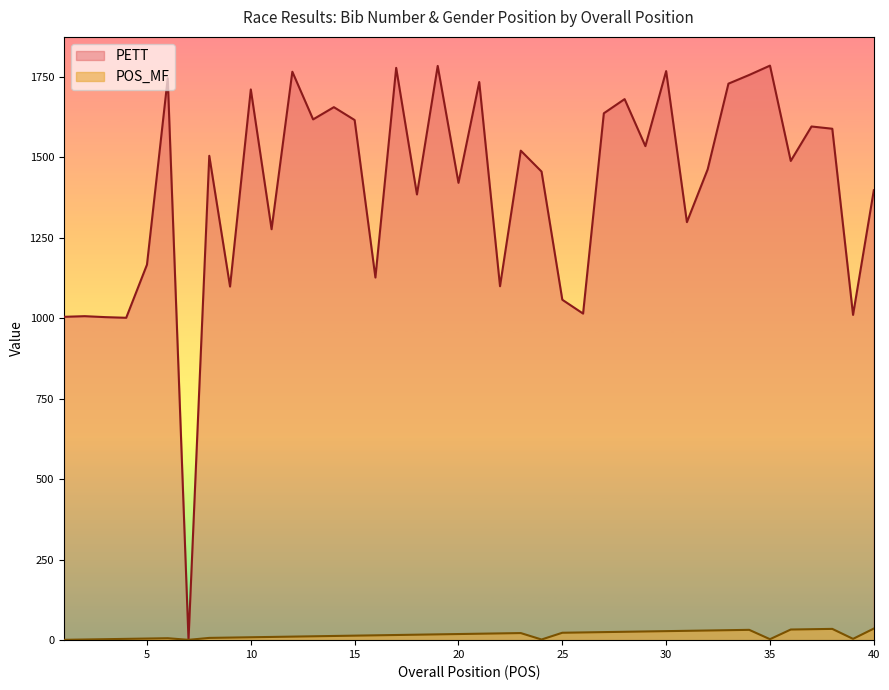

What is the value of the PETT point at the 8th from the left?

1504